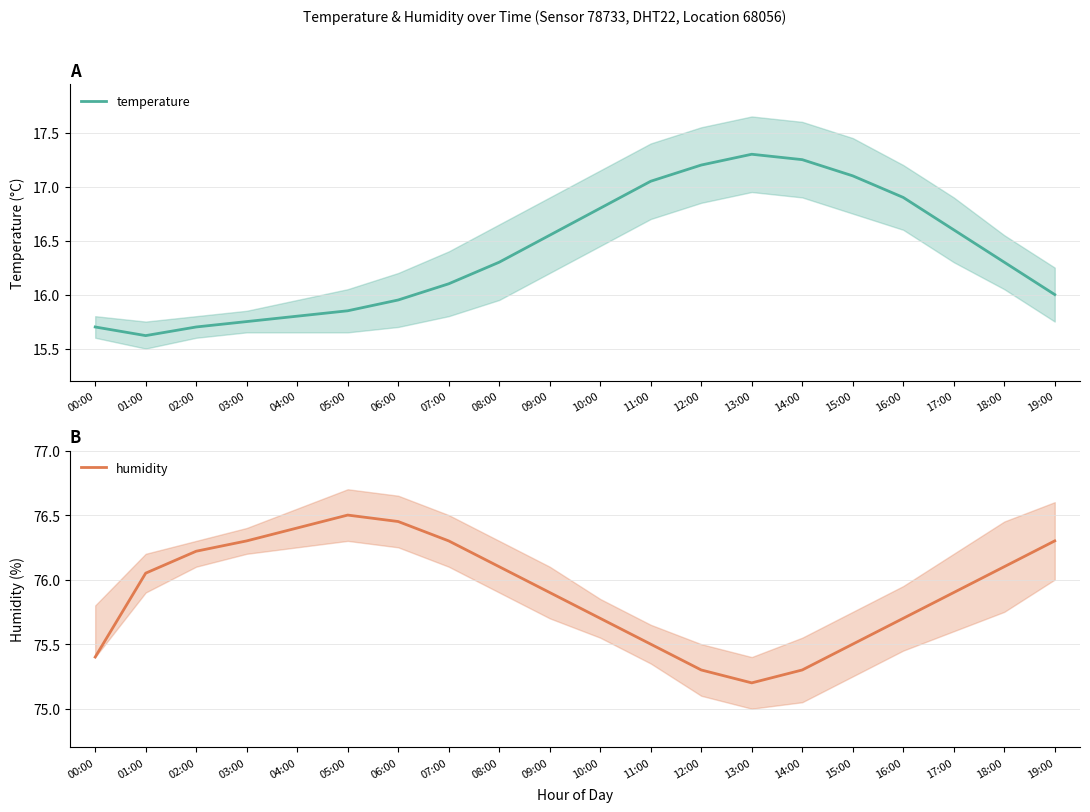

What are all the series names shown in the legend?

temperature, humidity